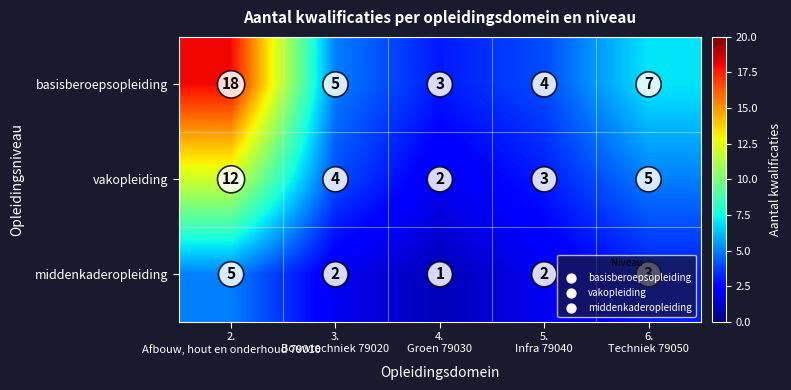

What is the maximum value for basisberoepsopleiding?

18